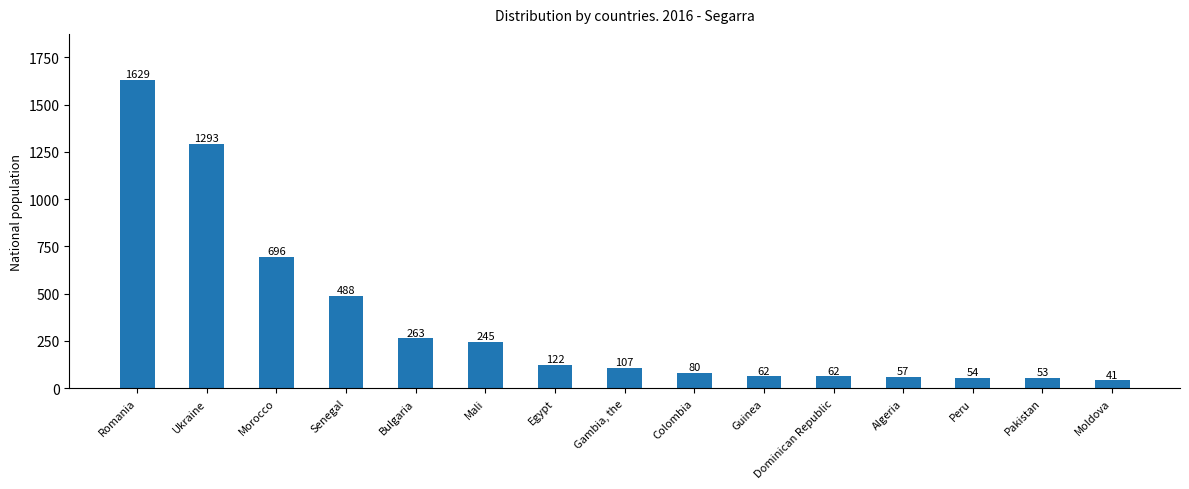

What is the value of the 4th bar from the left?

488